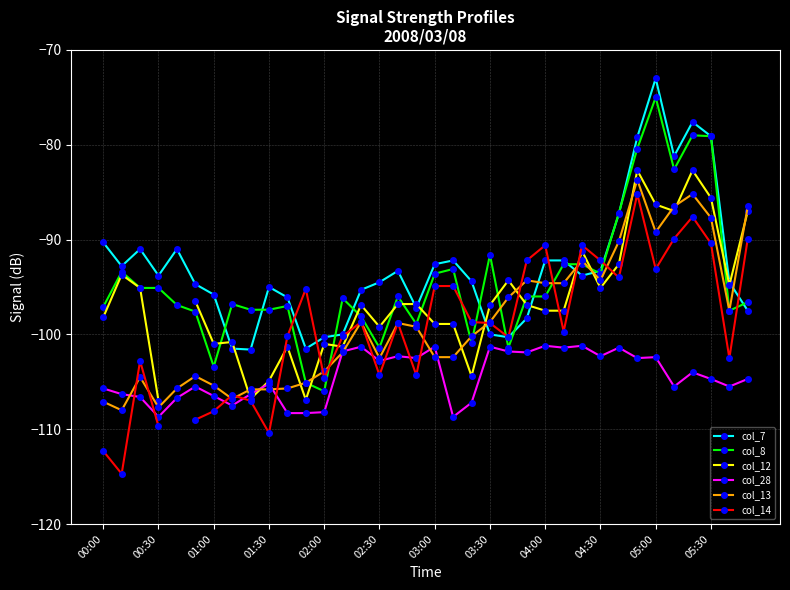

Does the chart display data point markers on the line(s)?

Yes